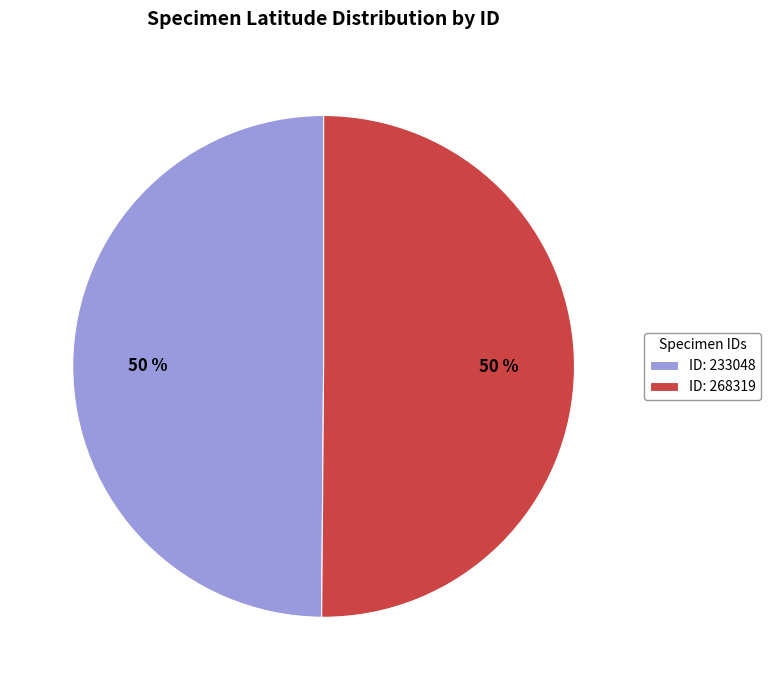

What is the ratio of the value at ID: 268319 to the value at ID: 233048?

1.0